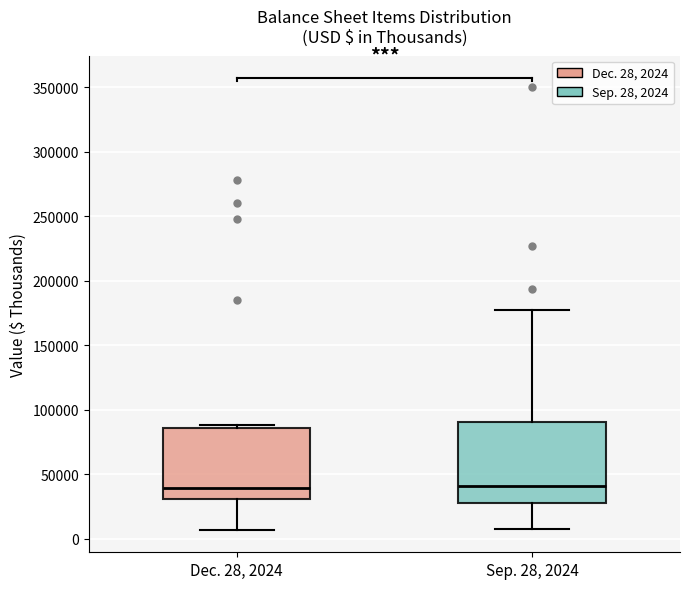

Reading left to right, read every box against the y-axis: the position of its median line, the range the box covers, and the ends of its whiskers. The values are not printed on the chart, so give them approximately, as read against the axis.

Dec. 28, 2024: median 40000, box 30000 to 85000, whiskers 5000 to 90000
Sep. 28, 2024: median 40000, box 30000 to 90000, whiskers 10000 to 180000